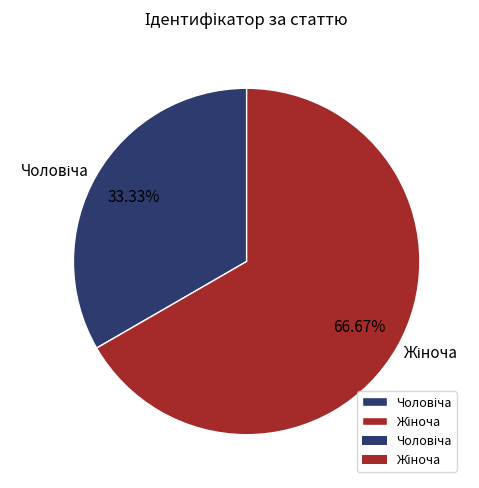

Does any single category account for the majority?

Yes